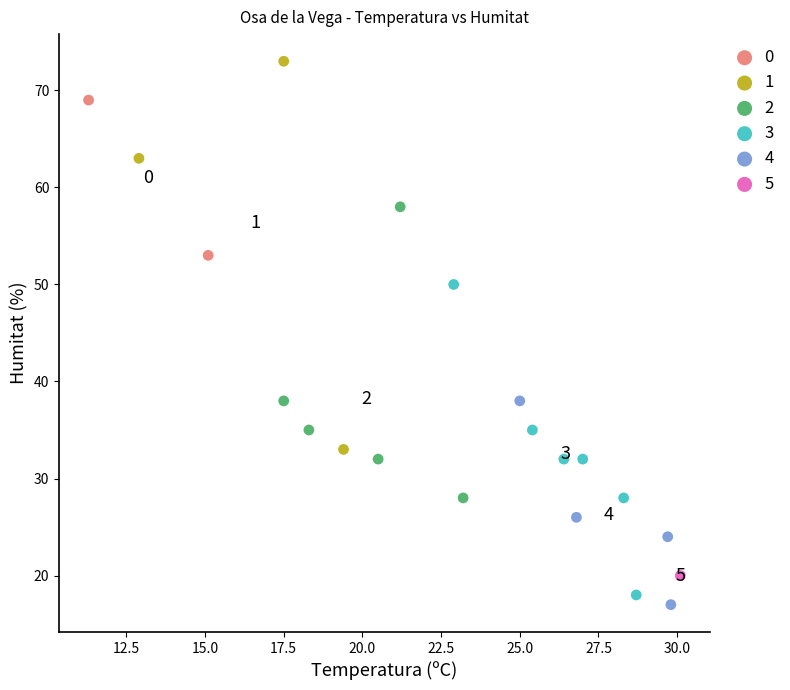

What are all the series names shown in the legend?

0, 1, 2, 3, 4, 5